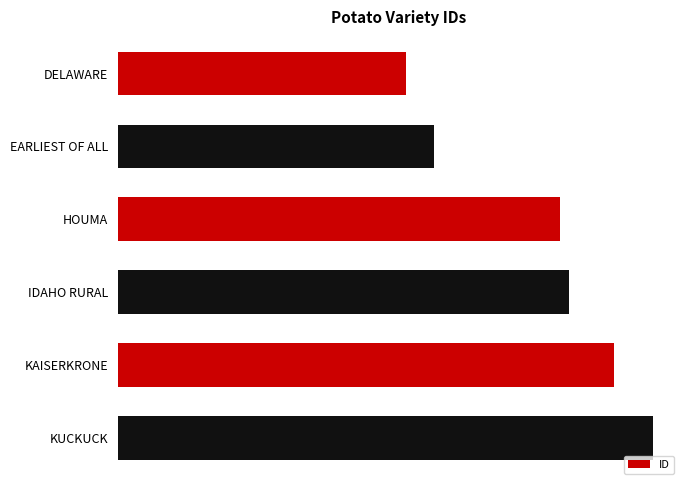

Are the bars horizontal?

Yes